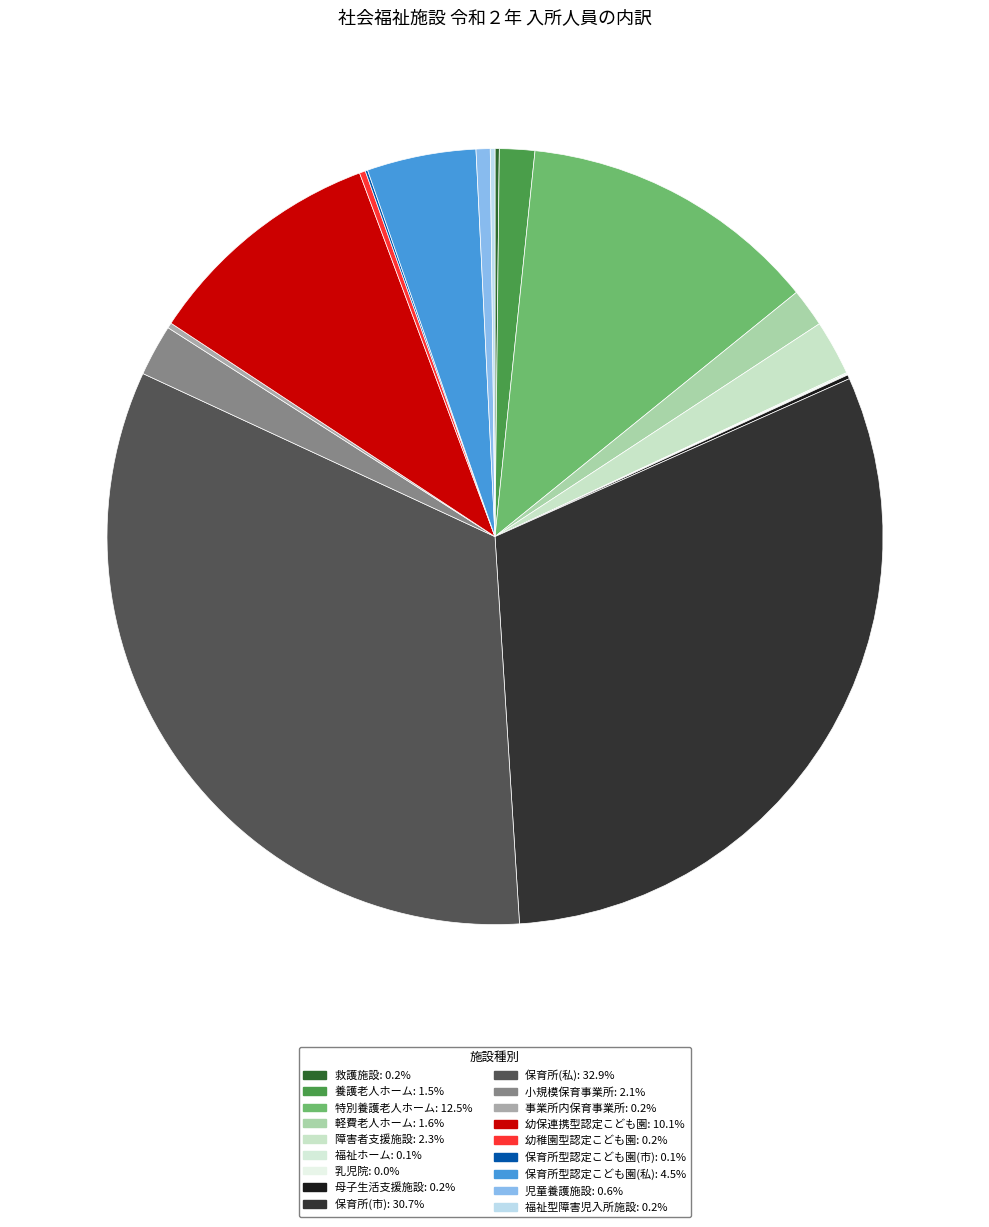

How many segments does this pie chart have?

18